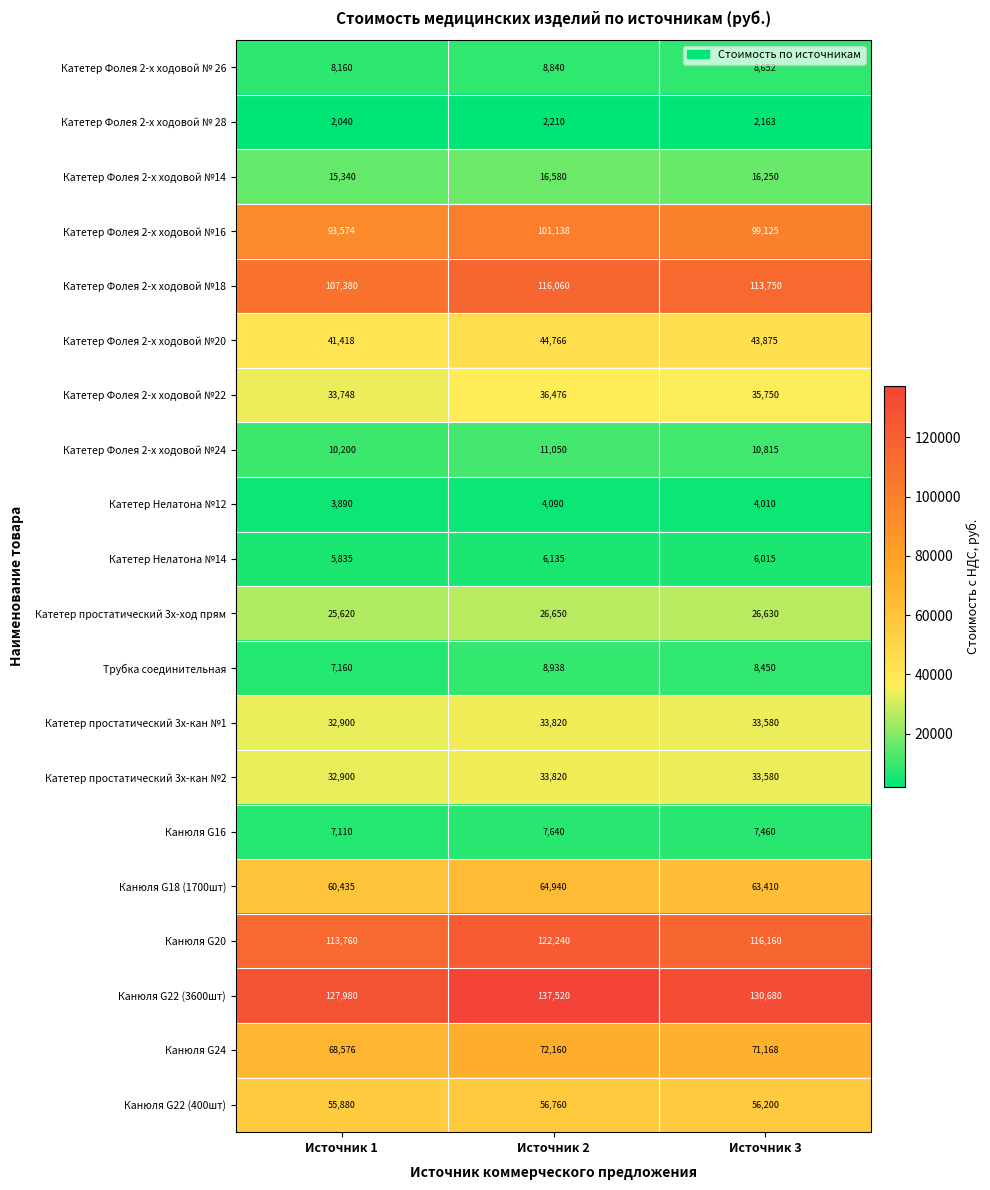

Is it true that Катетер простатический 3х-кан №2 equals 33580 at Источник 3?

True